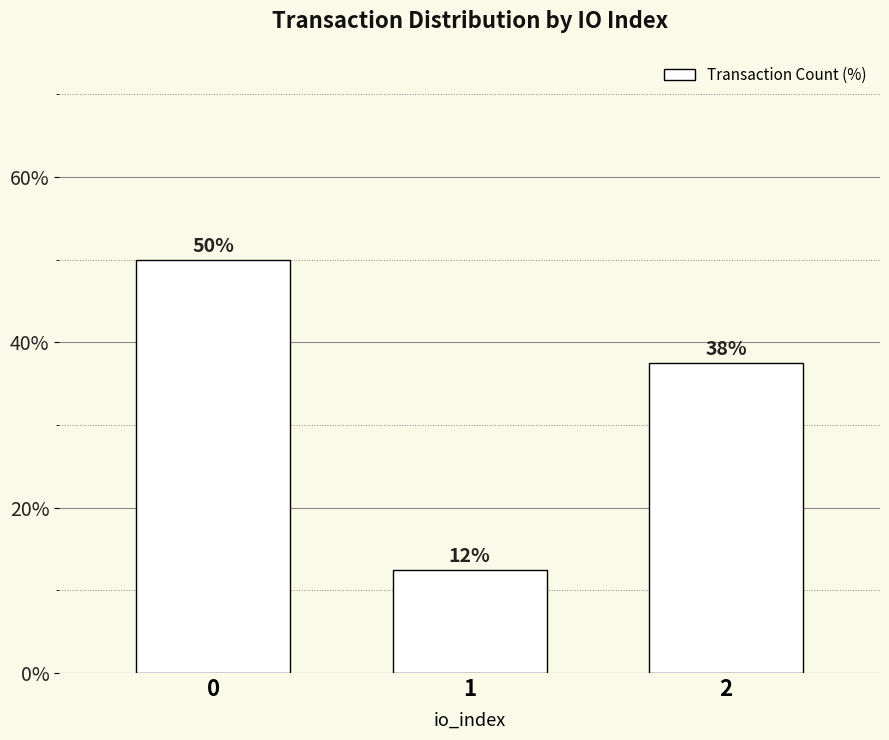

Does the chart contain any negative values?

No